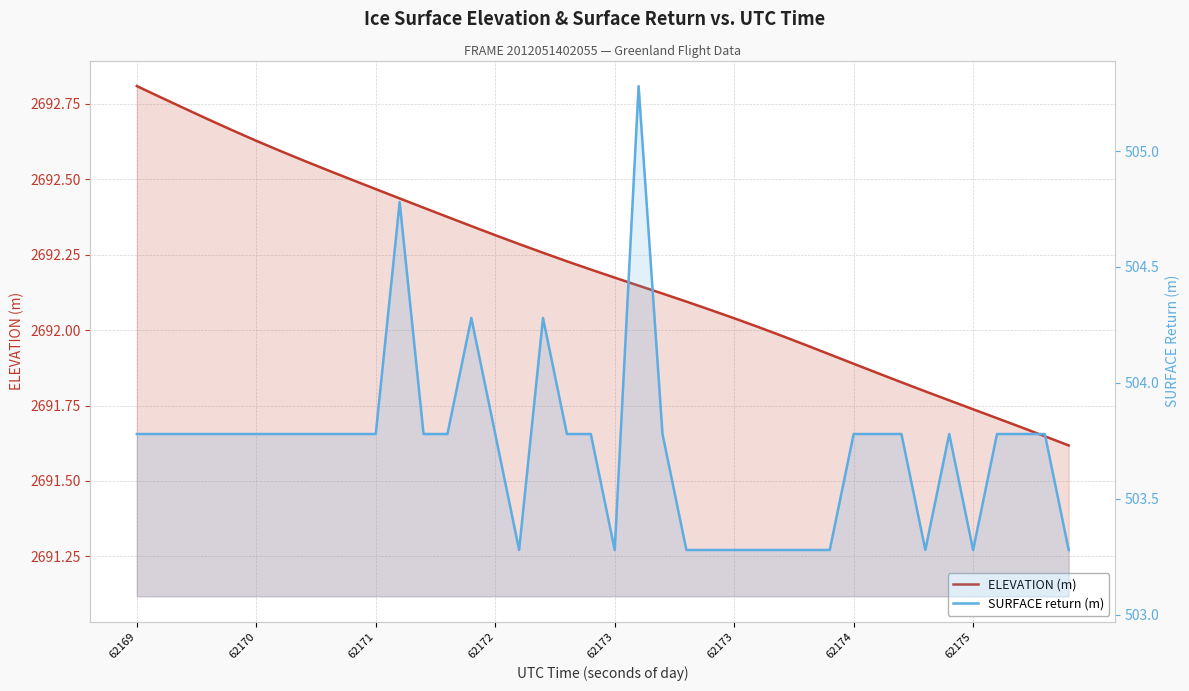

Reading right to left, what are all the values shown in this chart?

ELEVATION (m): 2691.6	2691.6	2691.7	2691.7	2691.7	2691.8	2691.8	2691.8	2691.9	2691.9	2691.9	2692.0	2692.0	2692.0	2692.0	2692.1	2692.1	2692.1	2692.1	2692.2	2692.2	2692.2	2692.3	2692.3	2692.3	2692.3	2692.4	2692.4	2692.4	2692.5	2692.5	2692.5	2692.6	2692.6	2692.6	2692.7	2692.7	2692.7	2692.8	2692.8
SURFACE return (m): 503.3	503.8	503.8	503.8	503.3	503.8	503.3	503.8	503.8	503.8	503.3	503.3	503.3	503.3	503.3	503.3	503.3	503.8	505.3	503.3	503.8	503.8	504.3	503.3	503.8	504.3	503.8	503.8	504.8	503.8	503.8	503.8	503.8	503.8	503.8	503.8	503.8	503.8	503.8	503.8